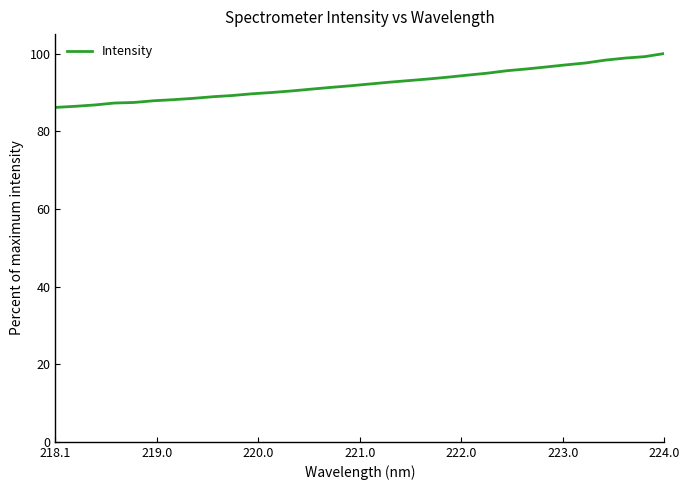

What is the difference between the maximum and second lowest values?

13.6